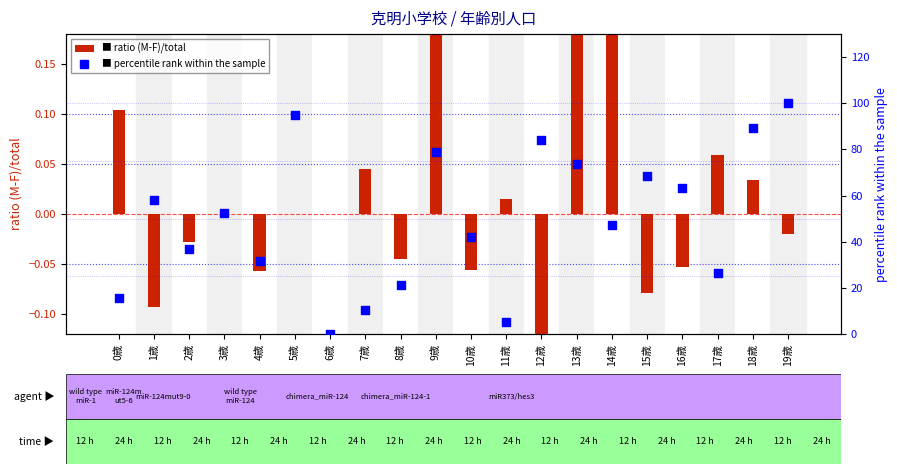

Is the value of percentile rank
within the sample at 8歳 greater than the value of ratio (M-F)/total at 14歳?

Yes